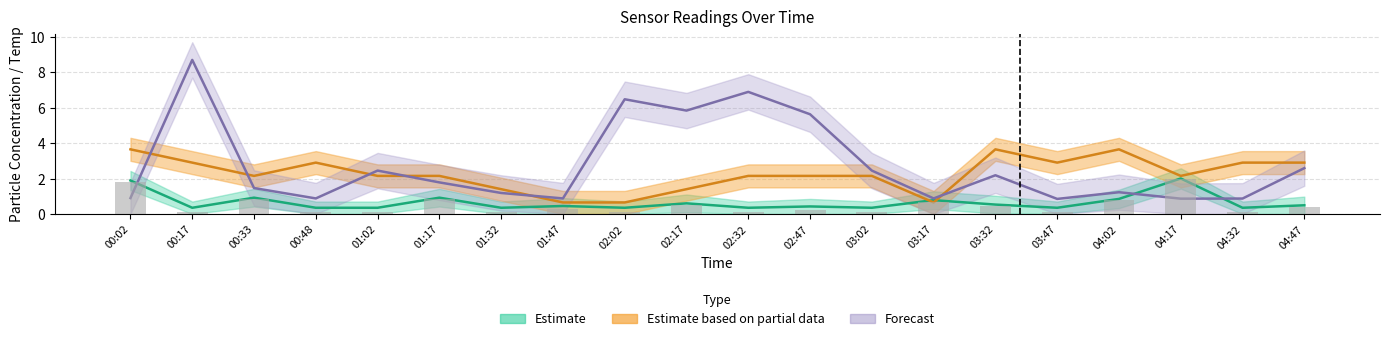

Does the chart contain stacked bars?

No